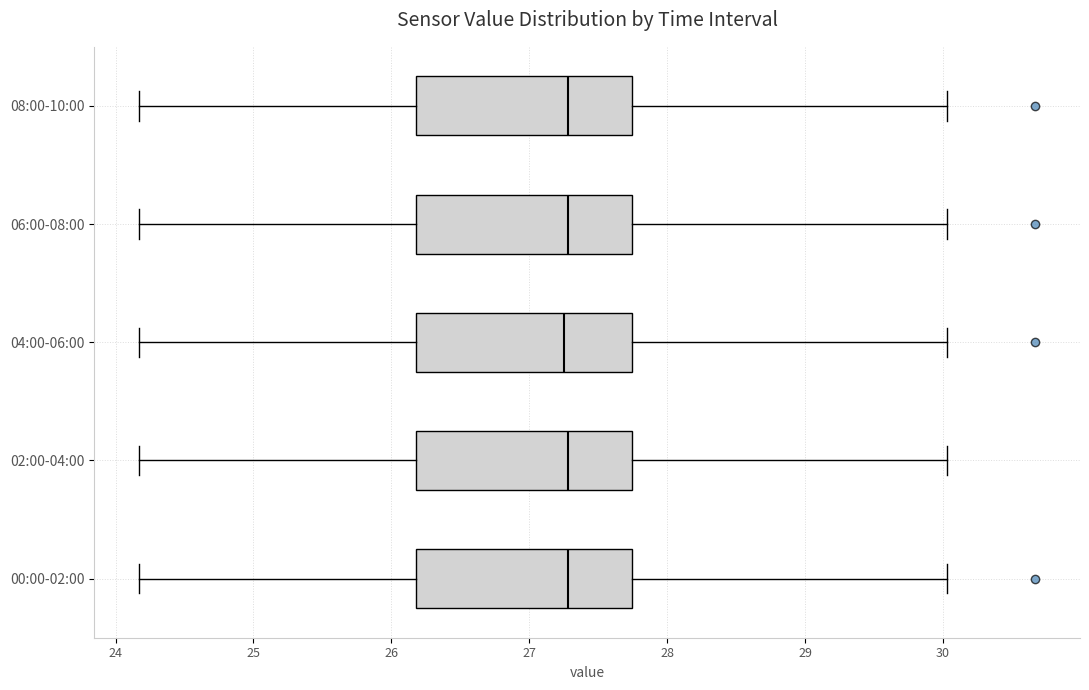

Where does the right whisker of the box for 08:00-10:00 end on the x-axis? The values are not printed on the chart, so give them approximately, as read against the axis.

30.0